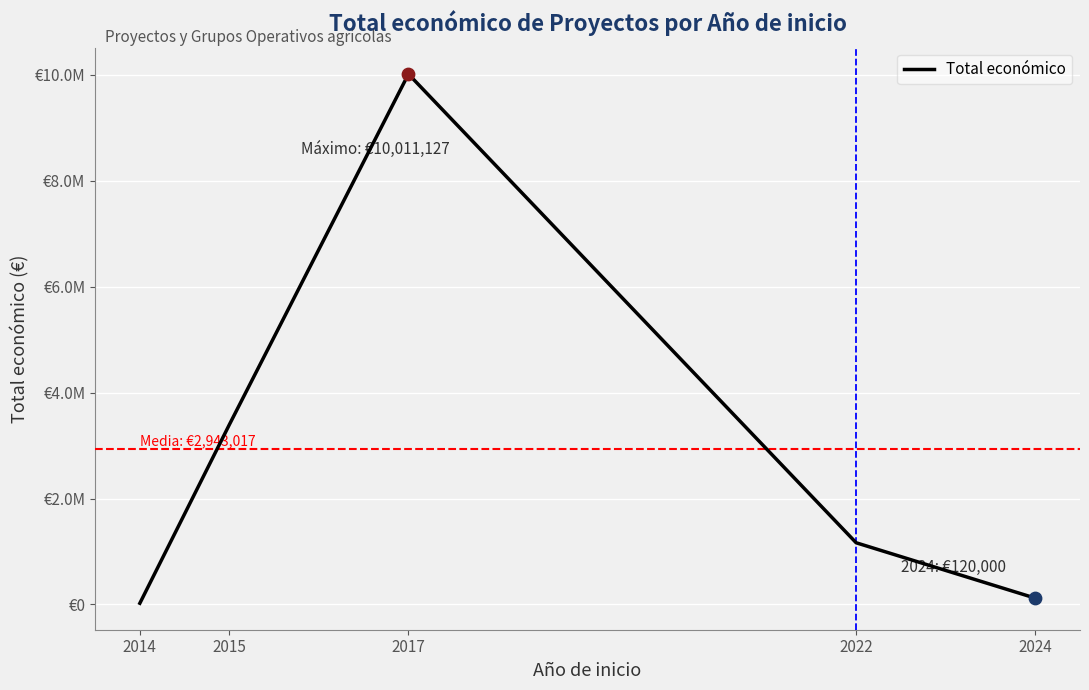

Which has a higher value, 2024 or 2017?

2017